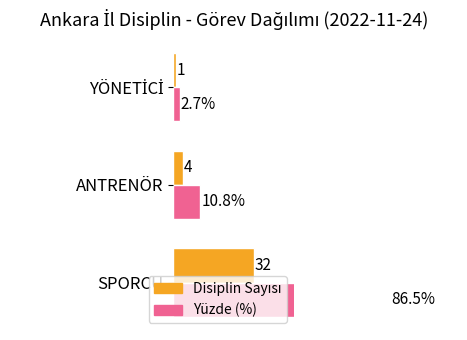

Is it true that Disiplin Sayısı equals 10.2 at SPORCU?

False